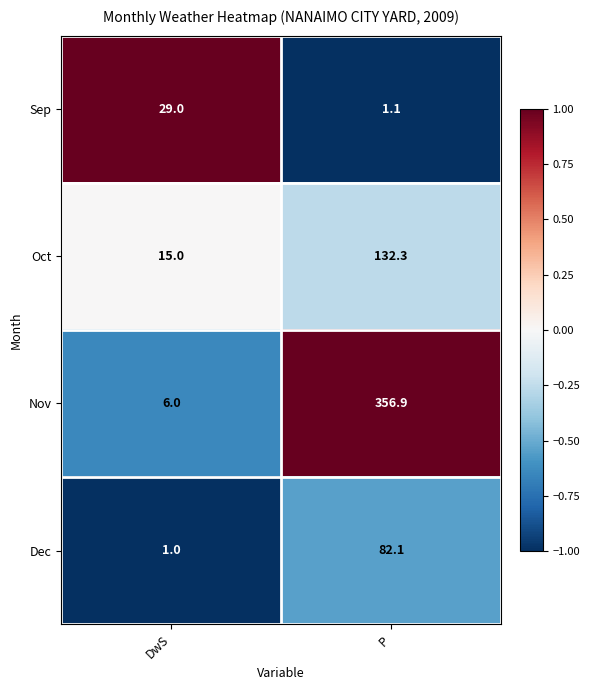

What is the smallest value displayed?

1.0